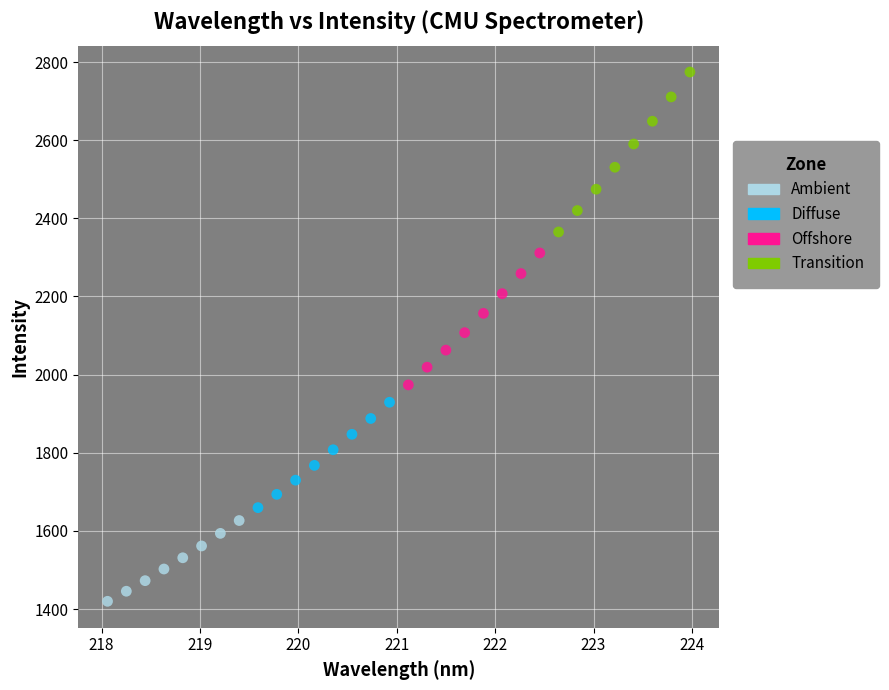

What are all the series names shown in the legend?

Ambient, Diffuse, Offshore, Transition